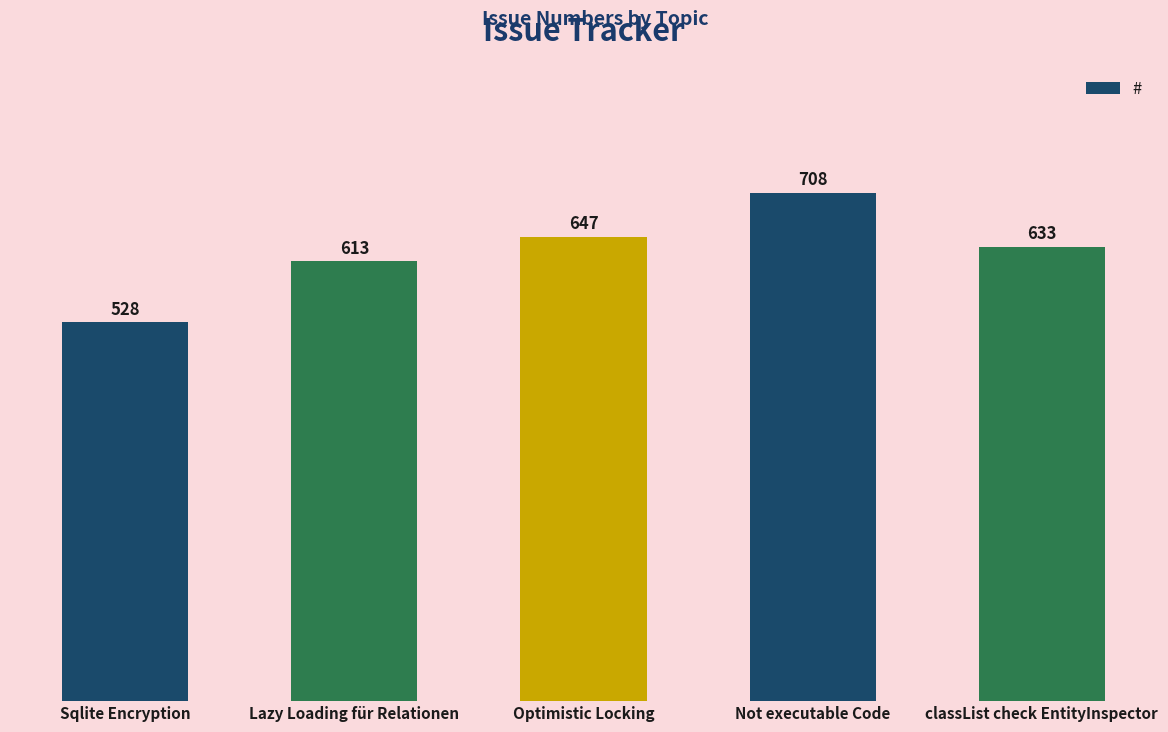

What is the maximum value shown in the chart?

708